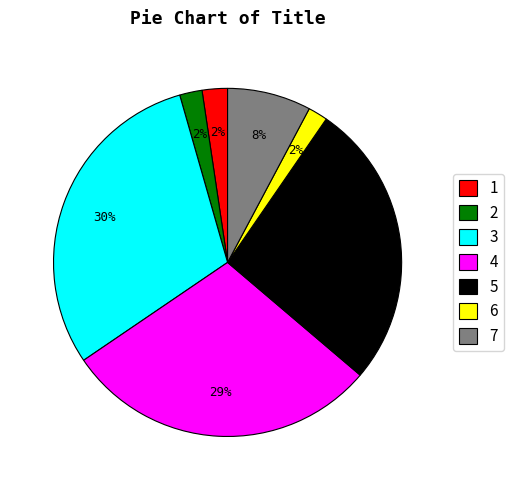

True or false: 2 accounts for 17% of the total.

False